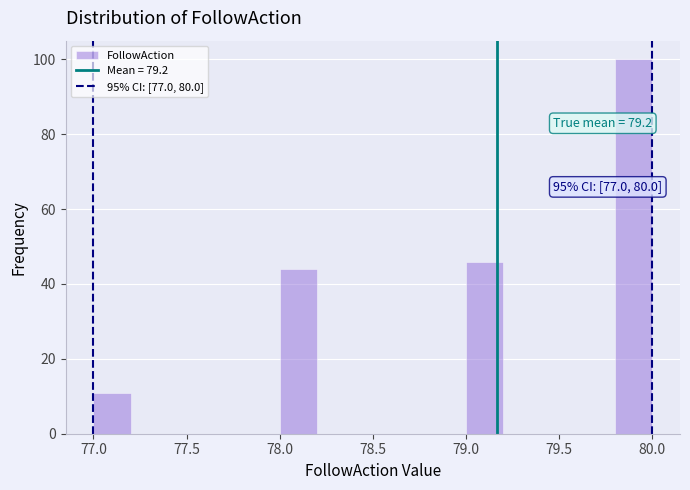

Over which range of the x-axis is the bar tallest?

79.8 to 80.0